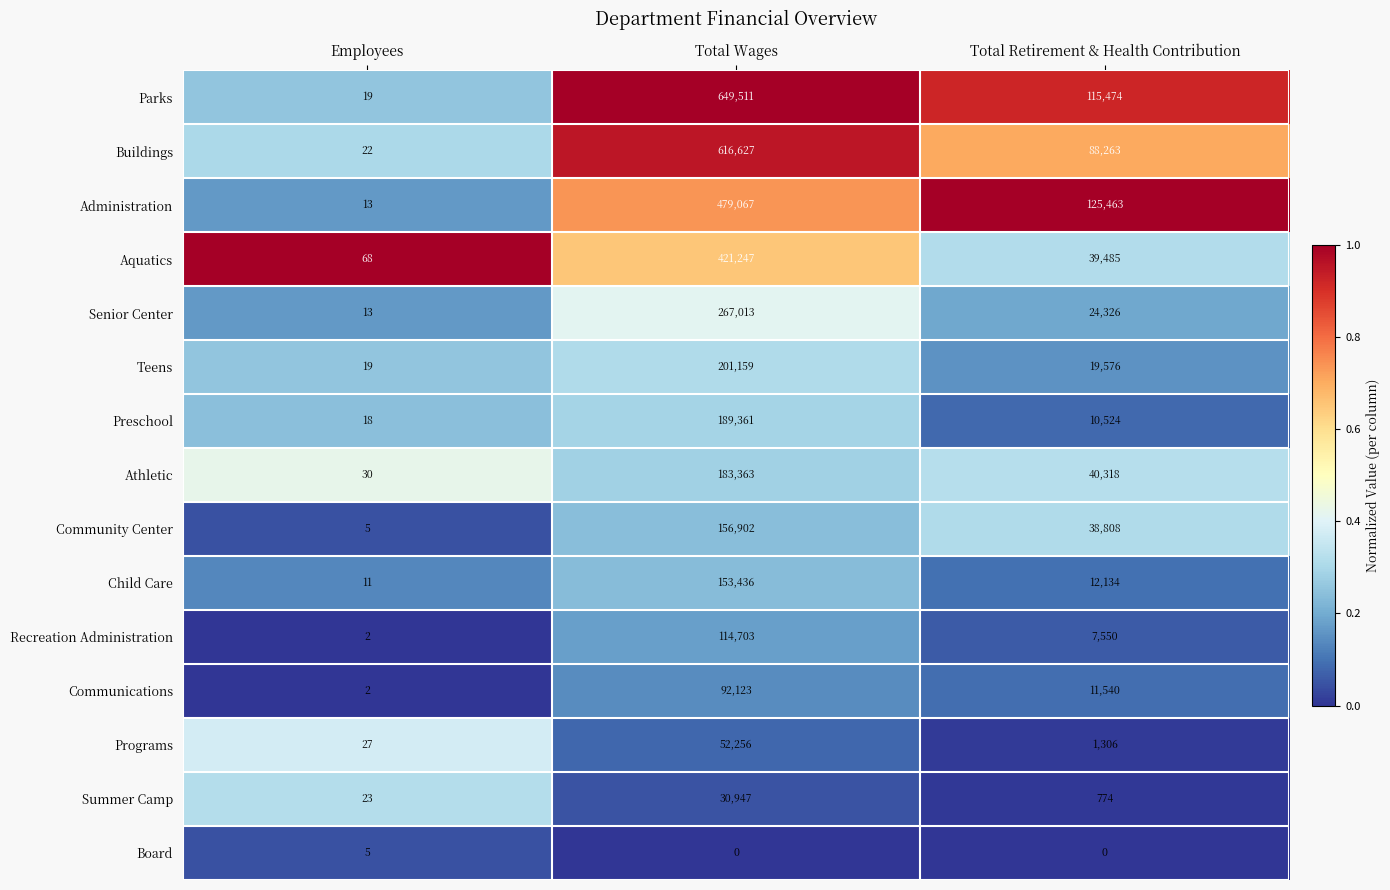

What is the difference between the highest and lowest values at Total Wages?

649511